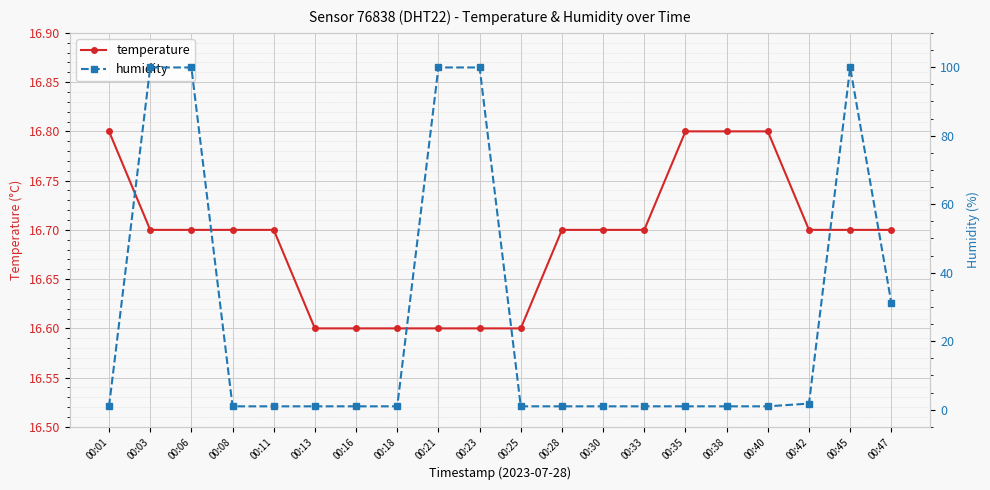

Is it true that humidity equals 1.0 at 00:08?

True